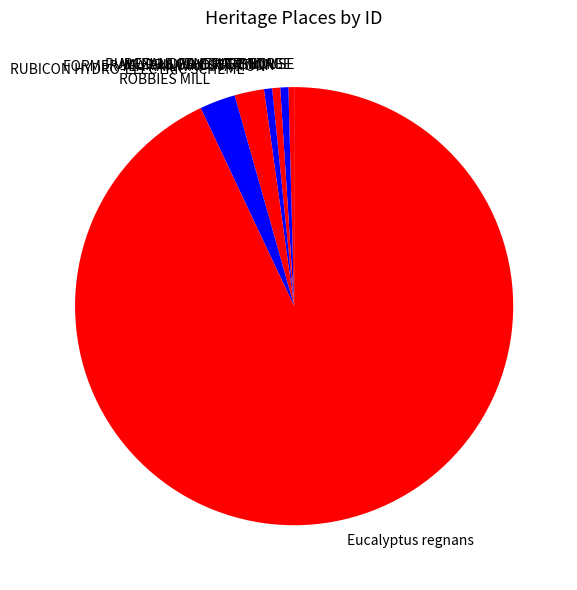

Do PURCELLS GENERAL STORE and FORMER YEA RAILWAY STATION together represent more than half of the pie?

No